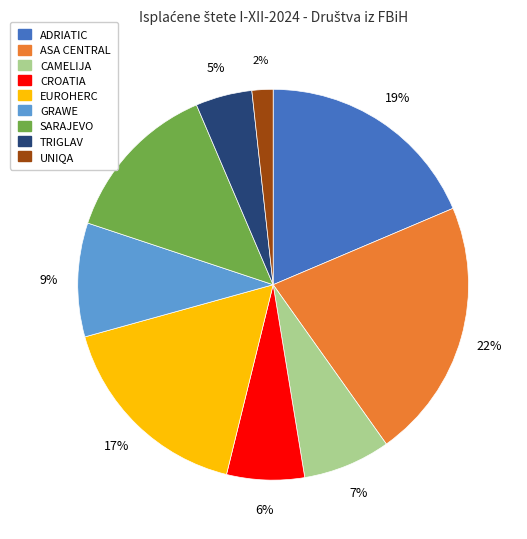

What is the largest slice in the pie chart?

ASA CENTRAL